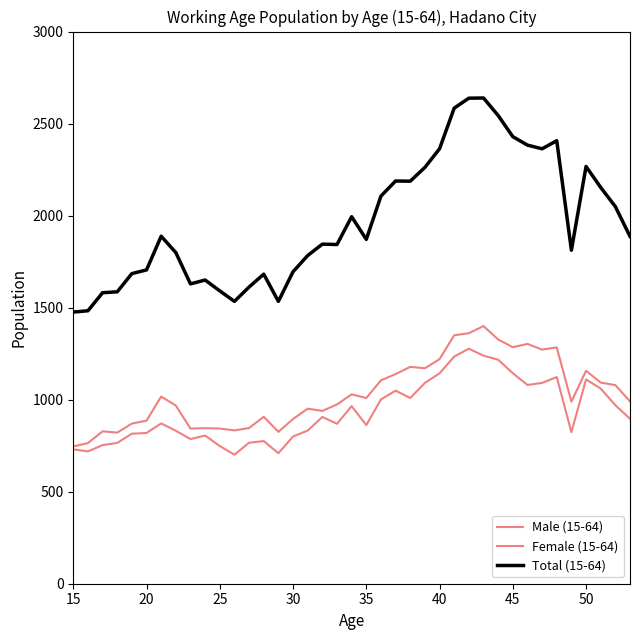

Does the chart display data point markers on the line(s)?

No